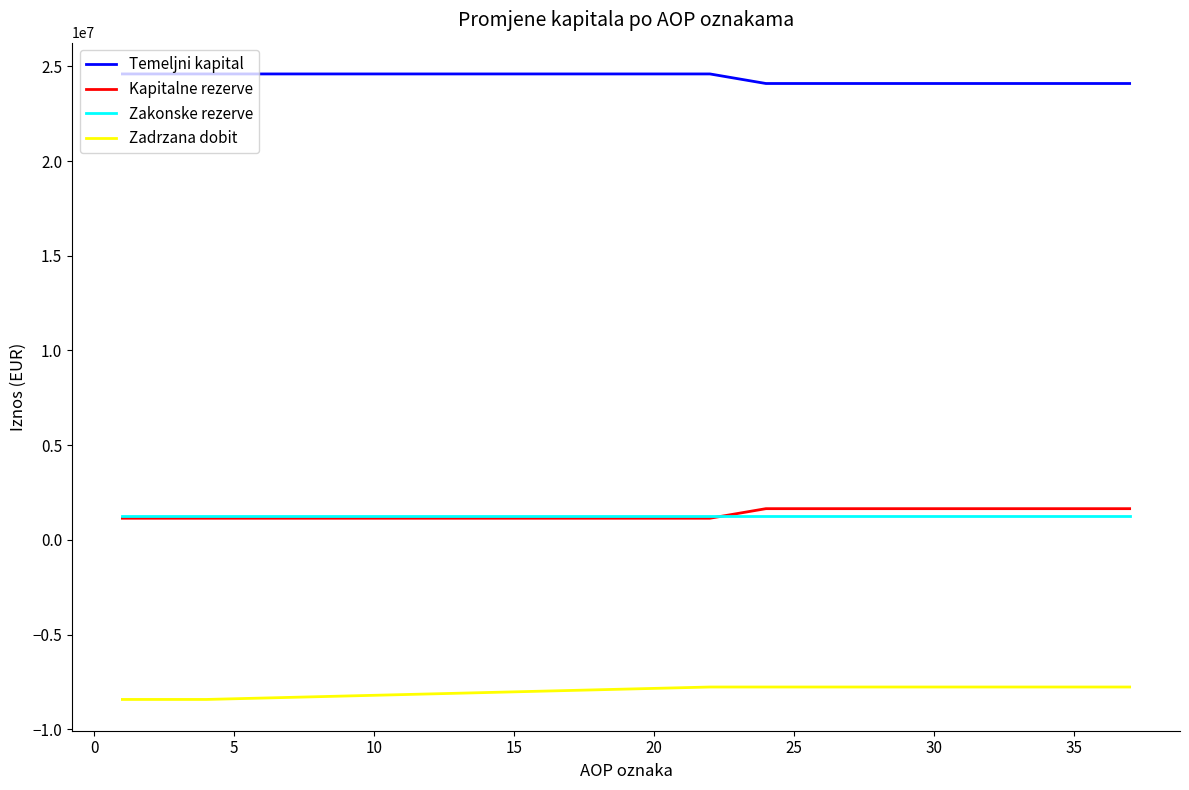

What is the minimum value for Kapitalne rezerve?

1145428